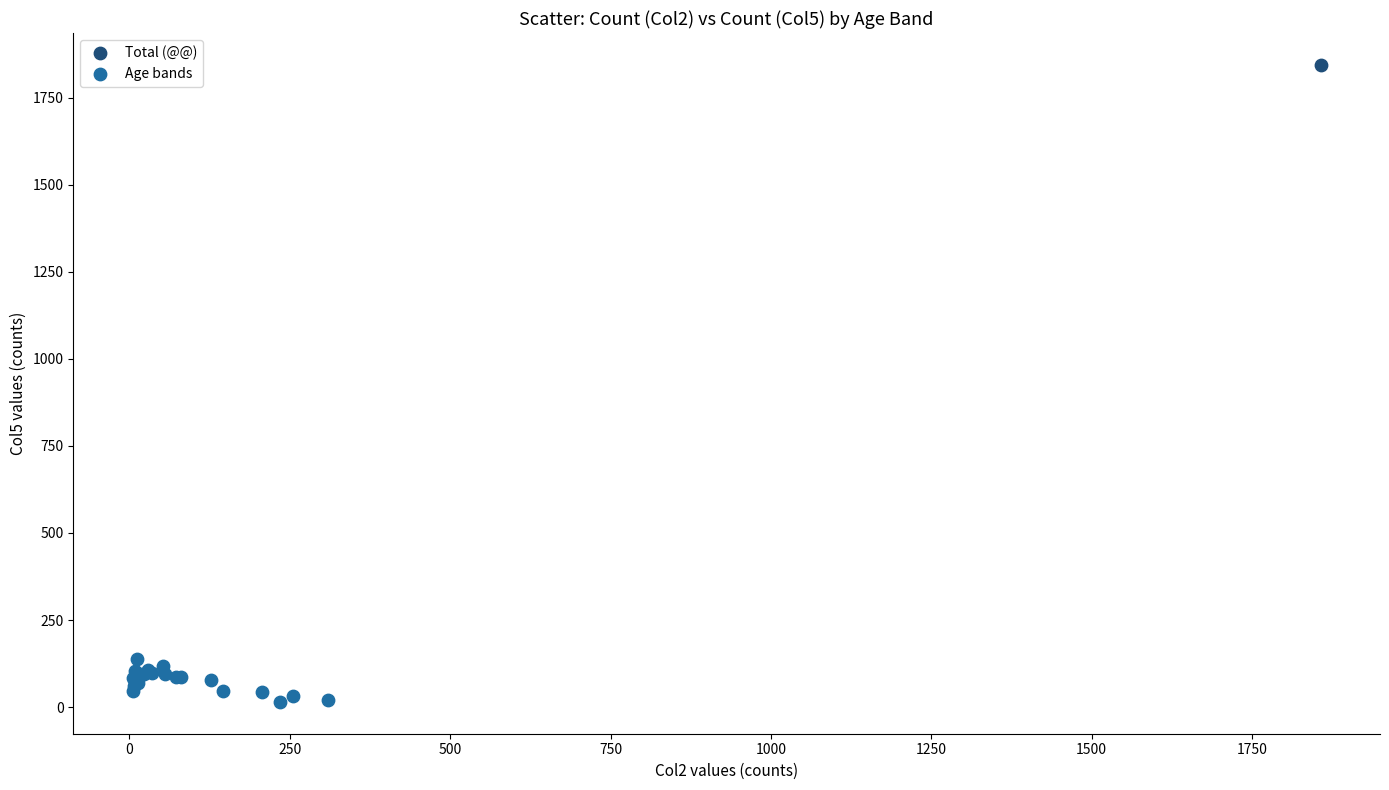

What are all the series names shown in the legend?

Total (@@), Age bands